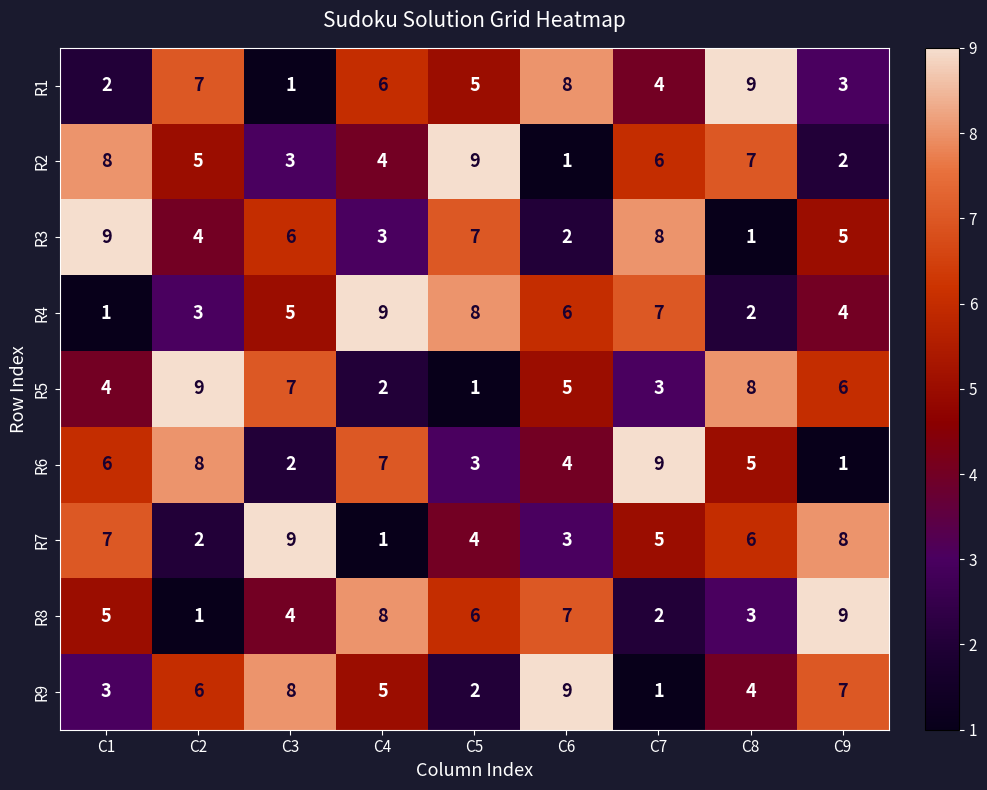

At which label does R2 first exceed 5?

C1